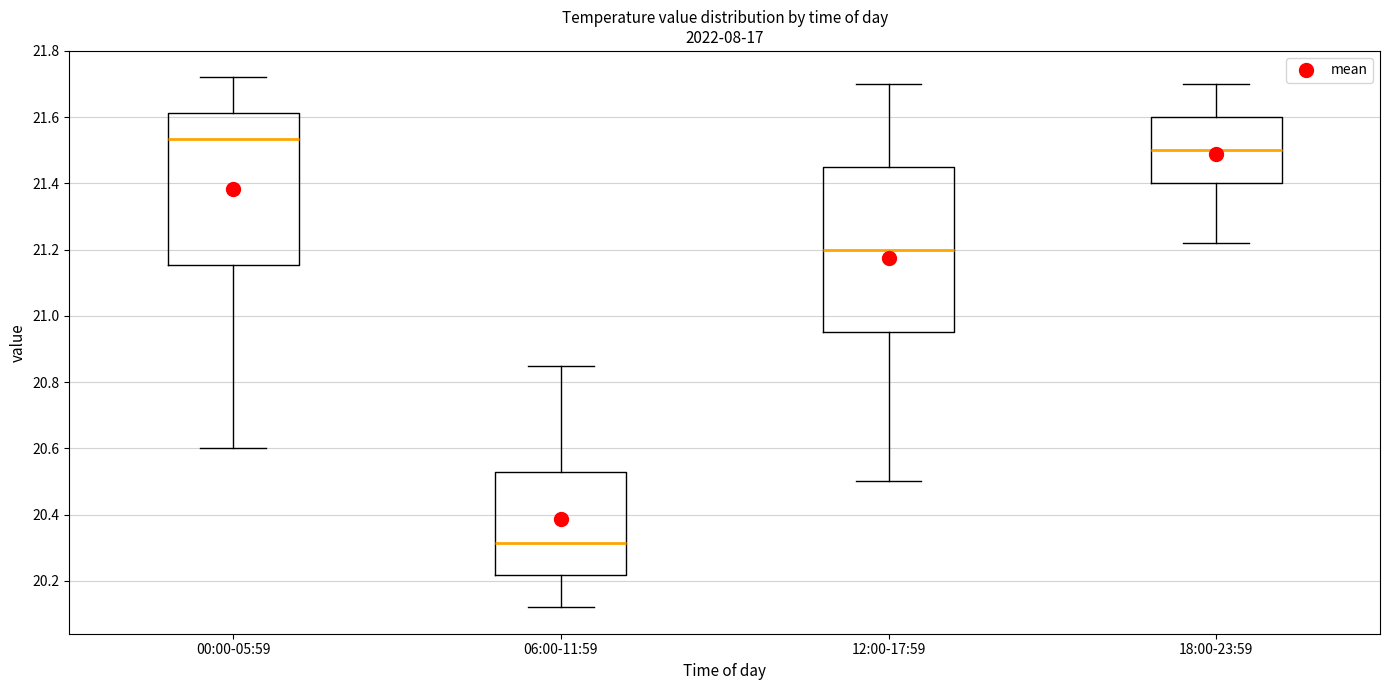

Which box is the tallest, from its lower edge to its upper edge?

12:00-17:59